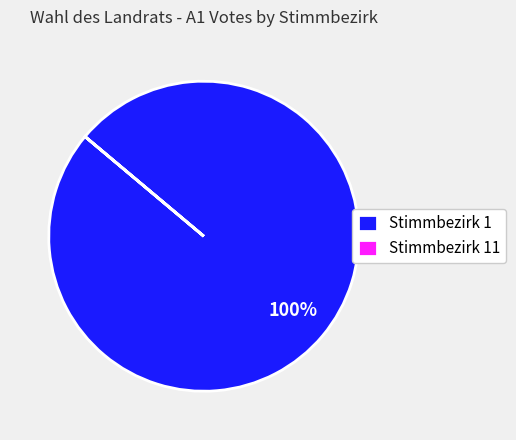

What is the majority slice?

Stimmbezirk 1